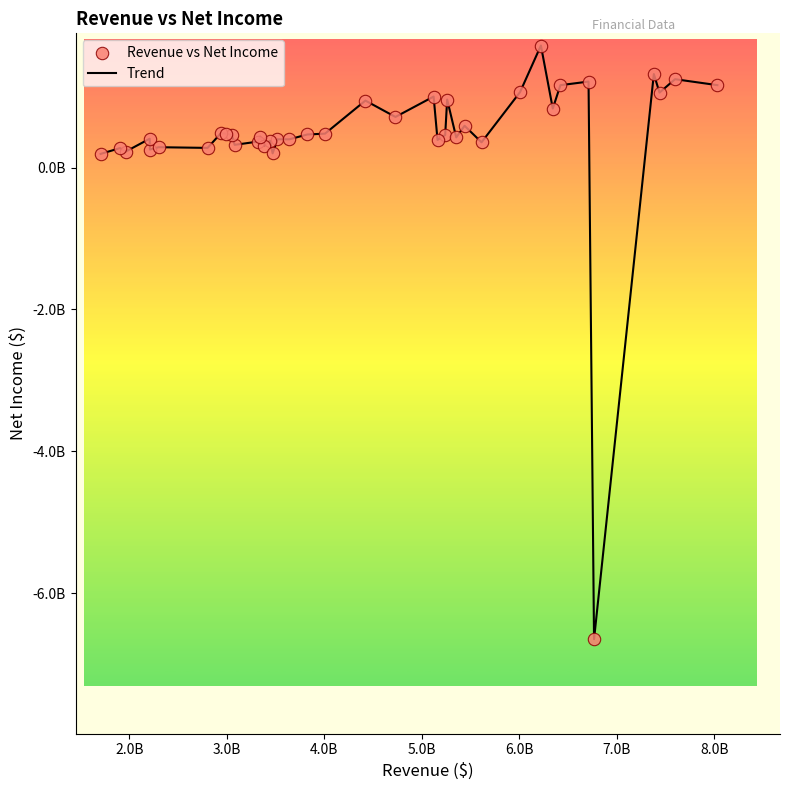

Does the chart have visible grid lines?

No